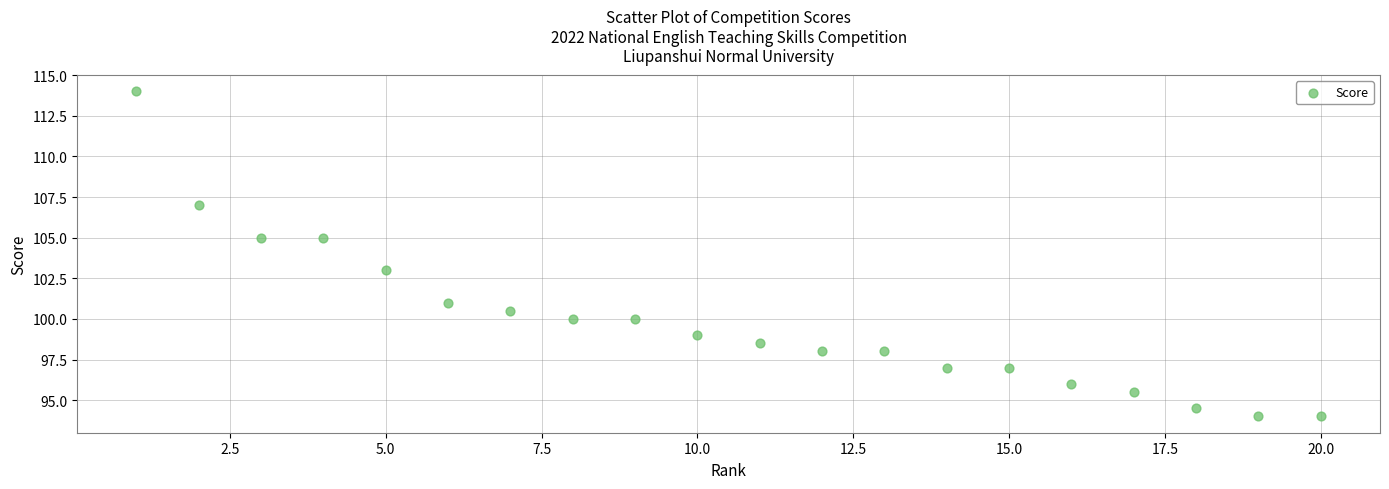

What is the range of Y values (max minus min)?

20.0